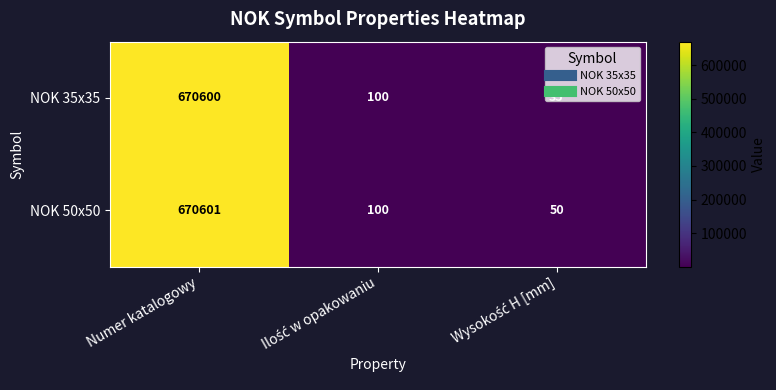

List the series in order of their overall mean, highest first.

NOK 50x50, NOK 35x35